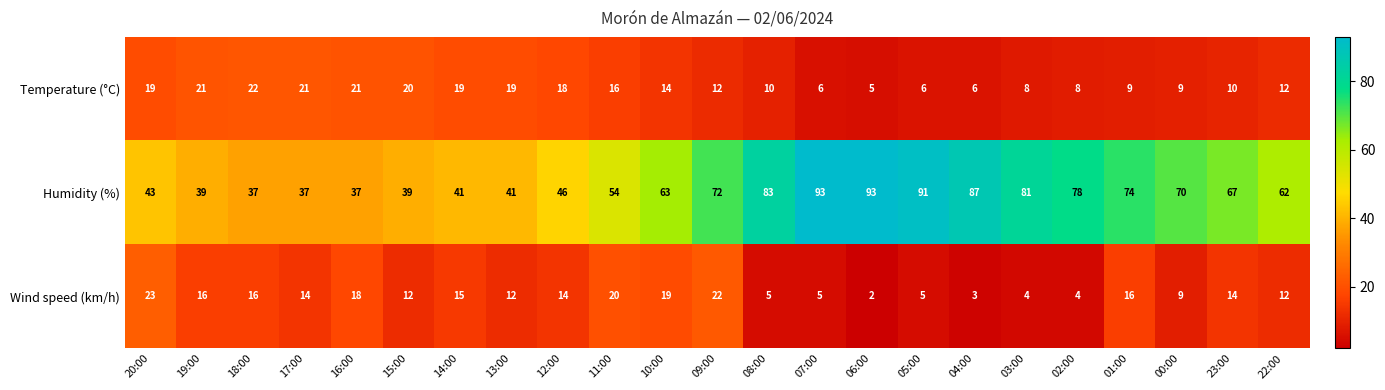

What value does the Wind speed (km/h) series have at 05:00, to the nearest 5?

5